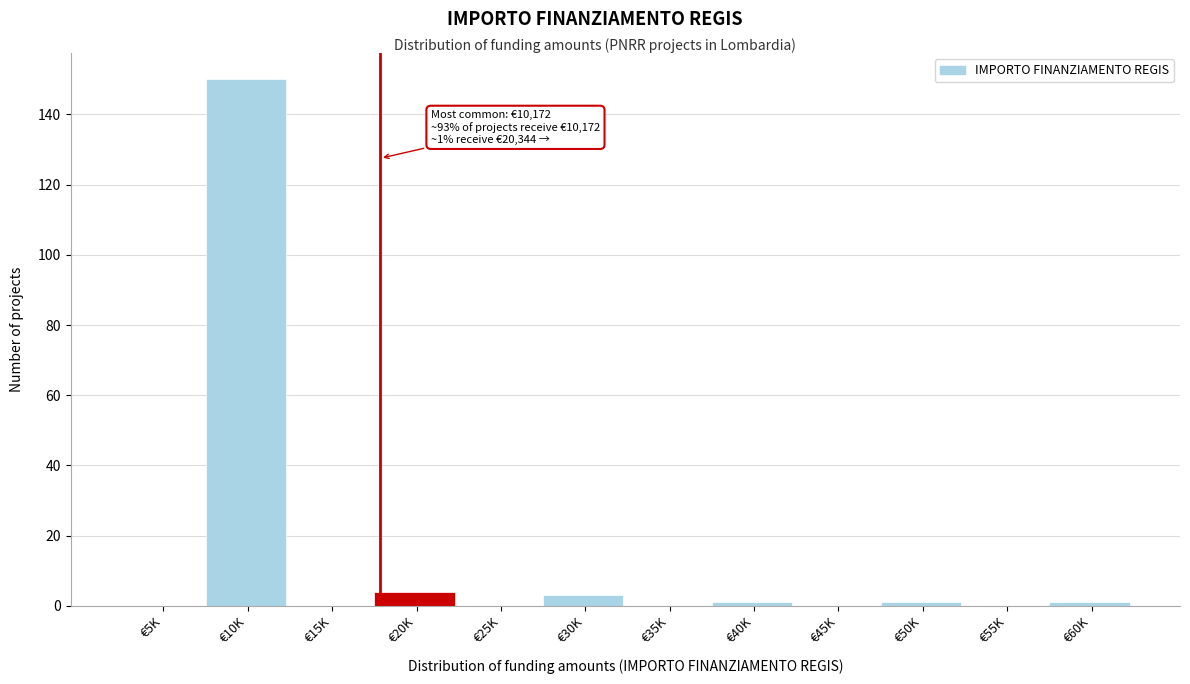

Reading left to right, transcribe all the data shown in this chart.

€5K=0	€10K=150	€15K=0	€20K=4	€25K=0	€30K=3	€35K=0	€40K=1	€45K=0	€50K=1	€55K=0	€60K=1